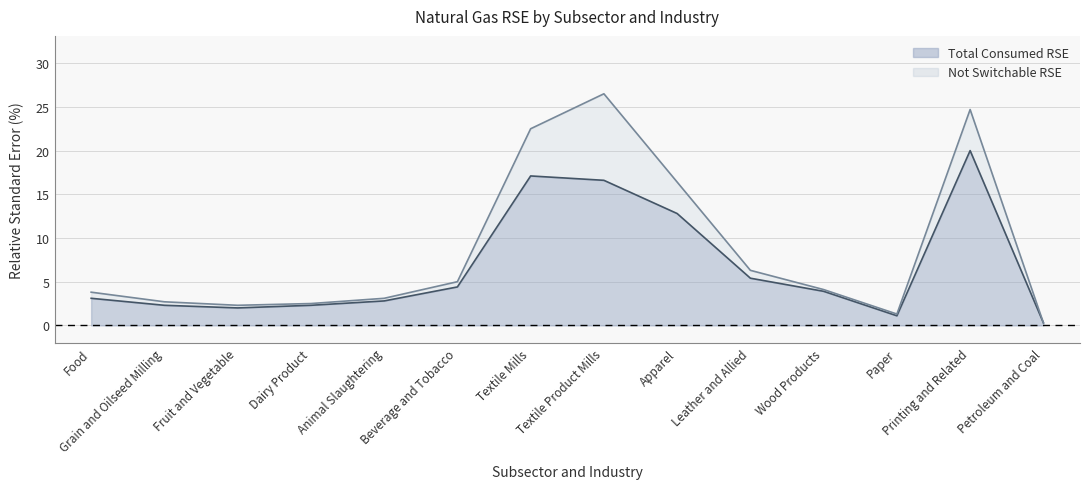

True or false: Not Switchable RSE and Total Consumed RSE cross at least once.

False